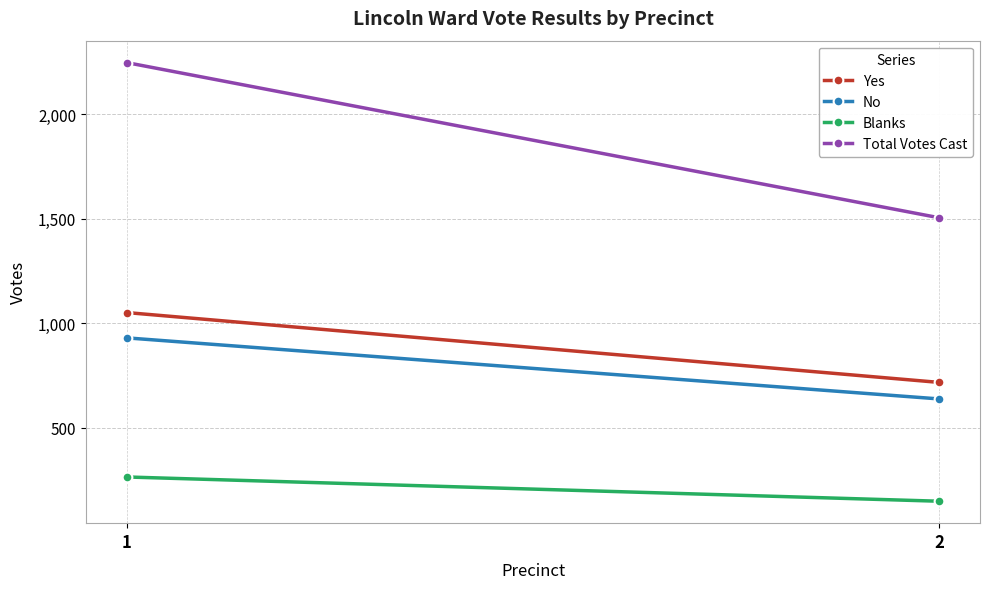

What is the difference between the maximum and minimum values in the Total Votes Cast series?

742